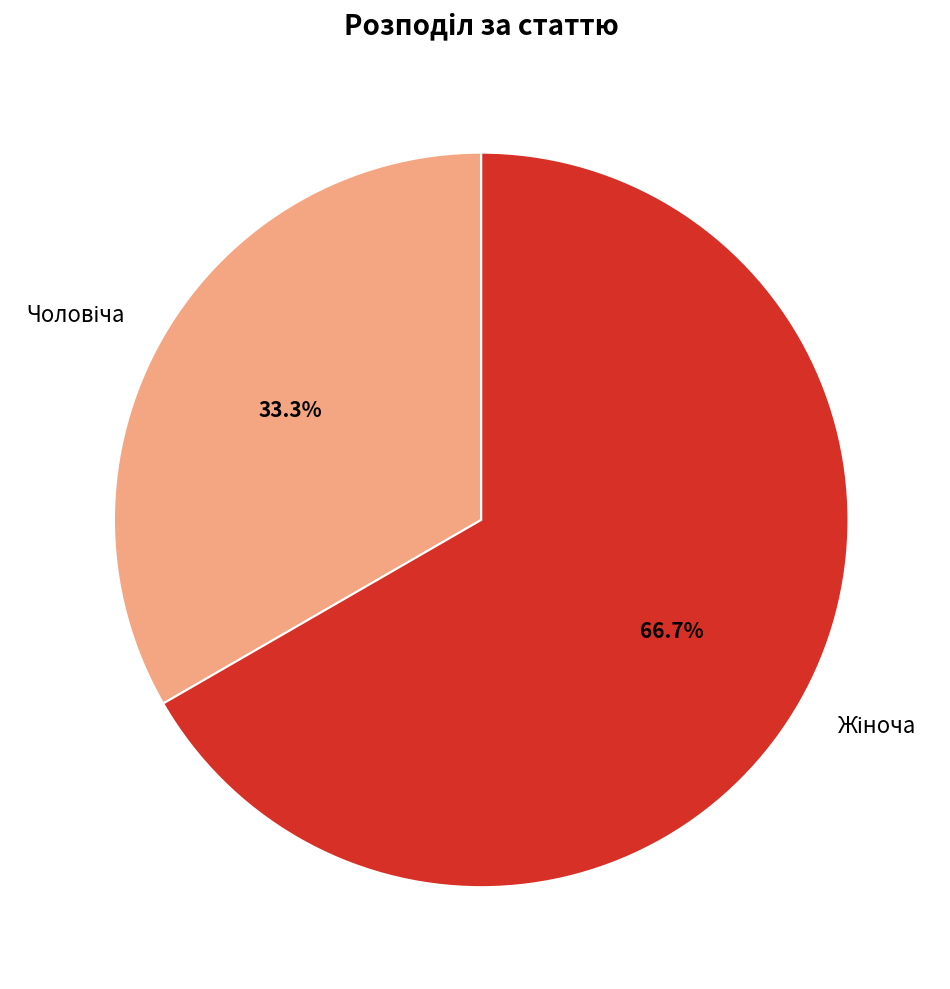

Is there a majority slice in this chart?

Yes